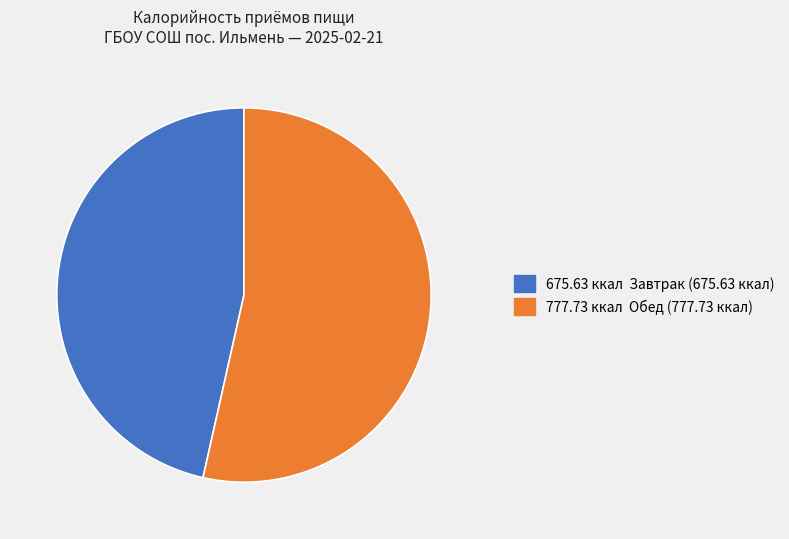

Is there a majority slice in this chart?

Yes